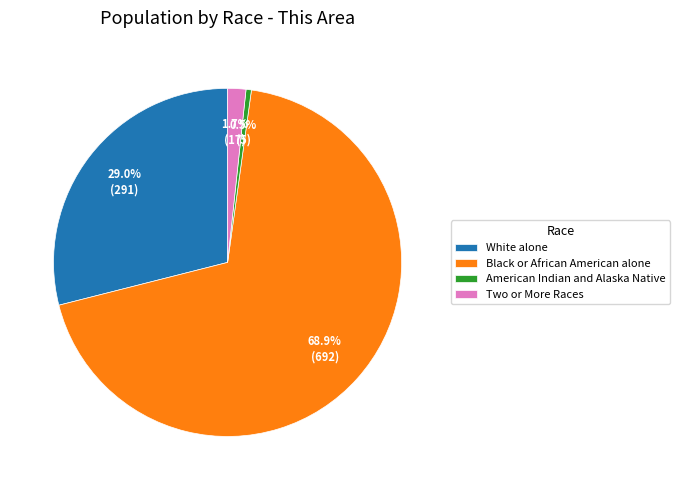

To the nearest percent, what portion does Two or More Races represent?

2%